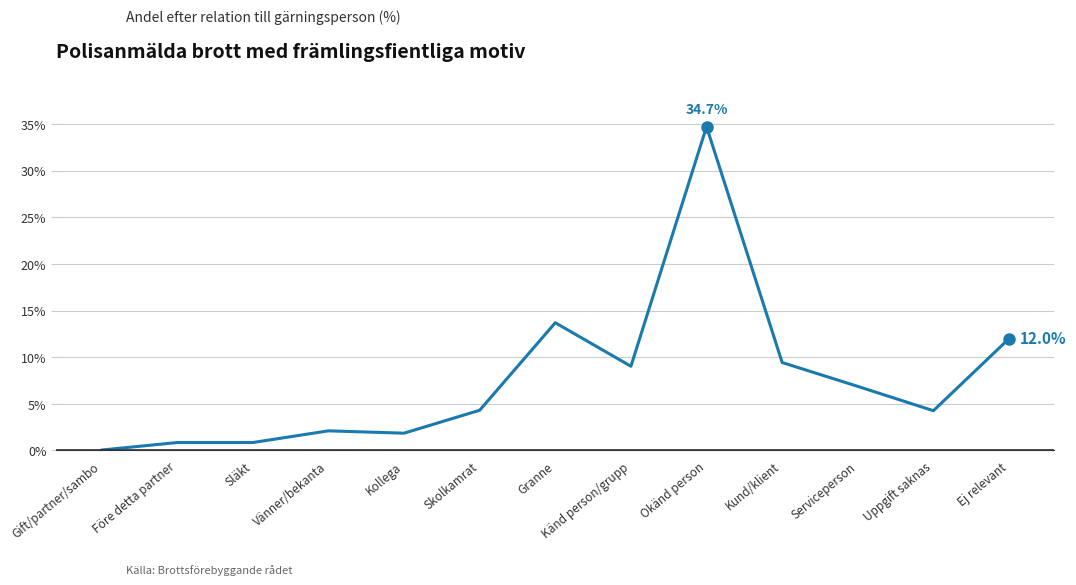

What position from the right is Släkt?

11